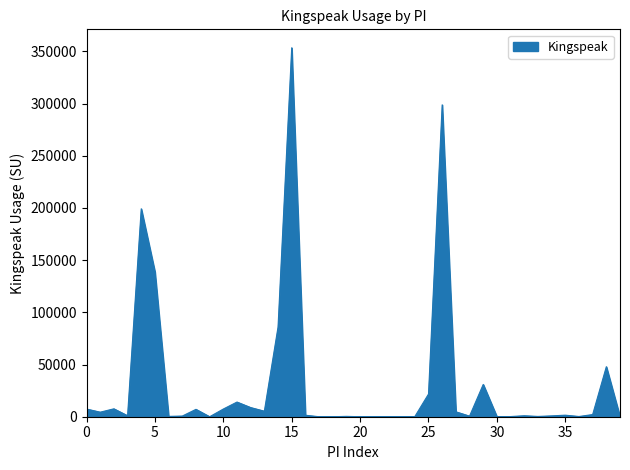

What is the difference between the maximum and minimum values?

353510.8